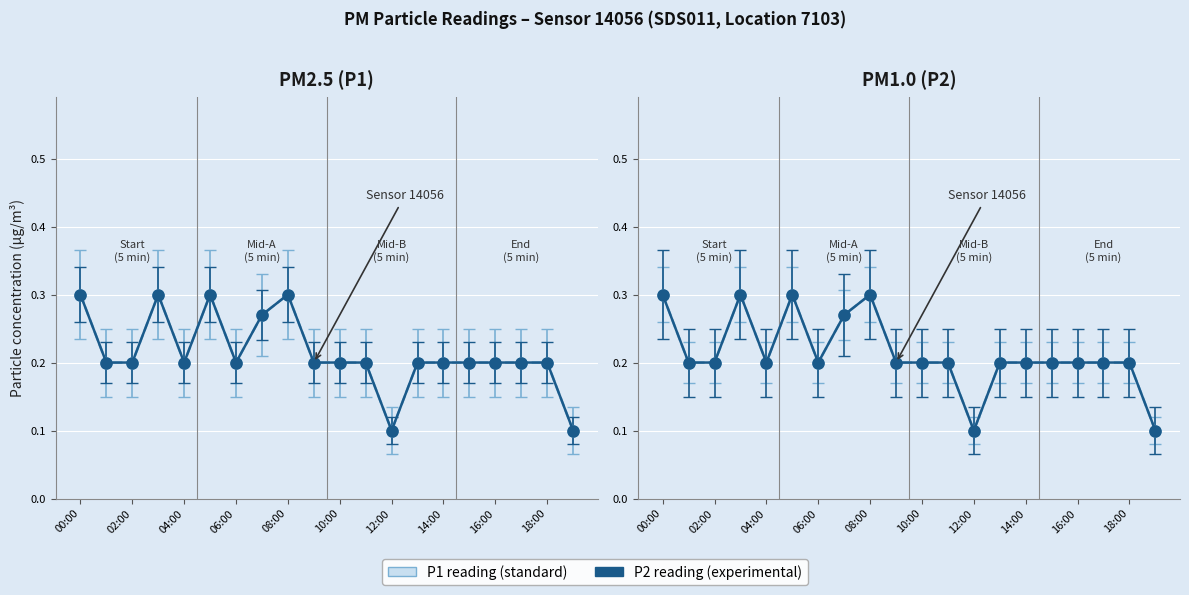

Is the value of P2 at 10:00 greater than the value of P1 at 19:00?

Yes